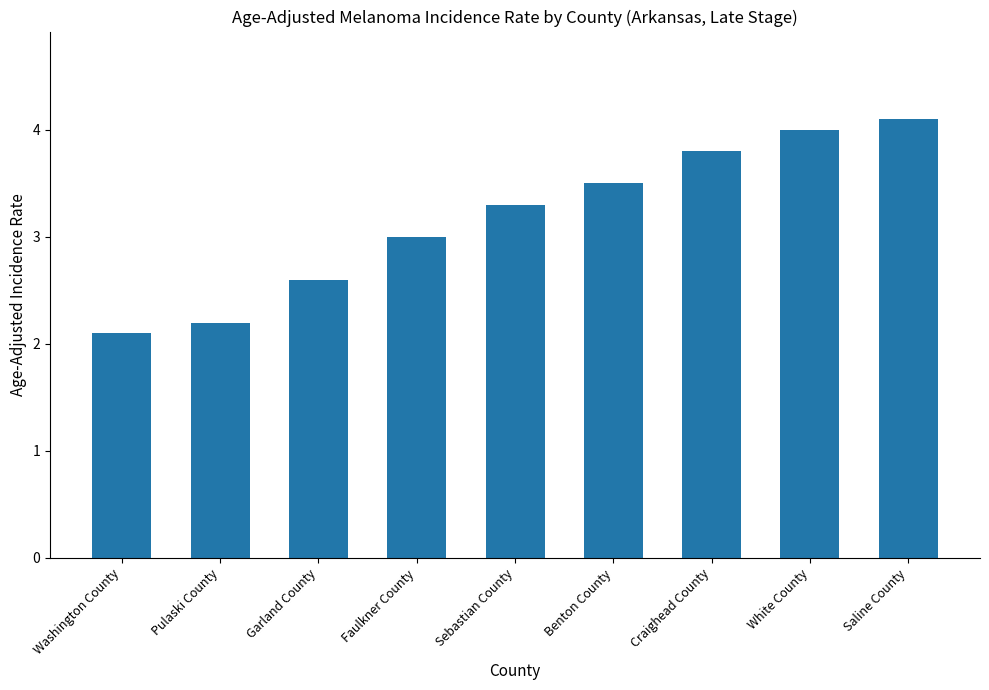

Are the bars grouped side by side (vs. stacked)?

No